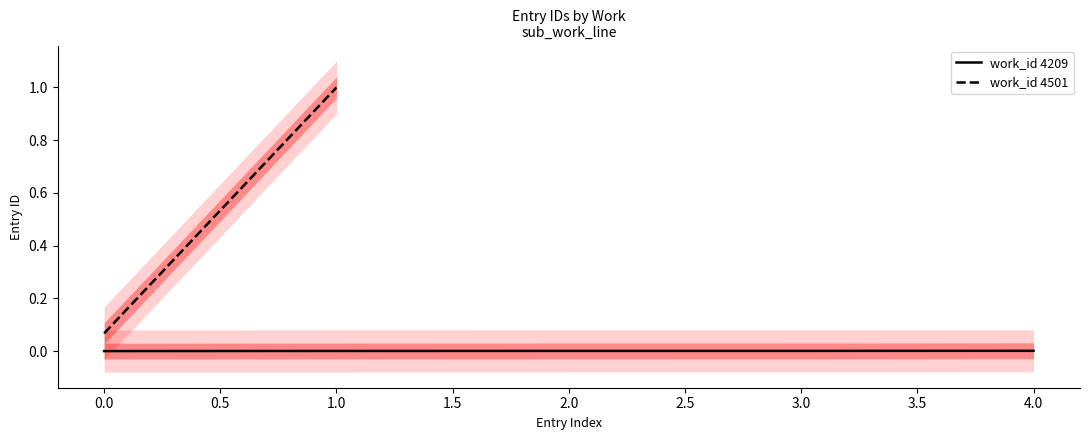

How many values in work_id 4209 are above zero?

14